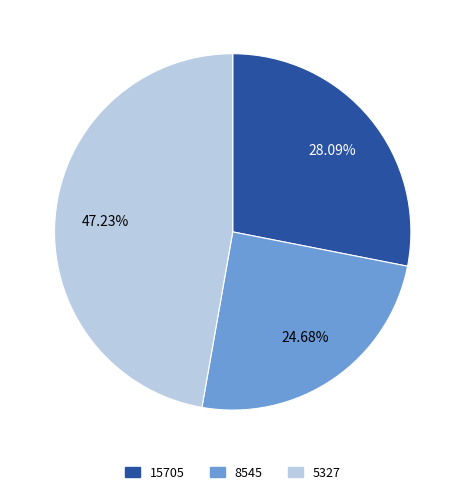

How many segments does this pie chart have?

3